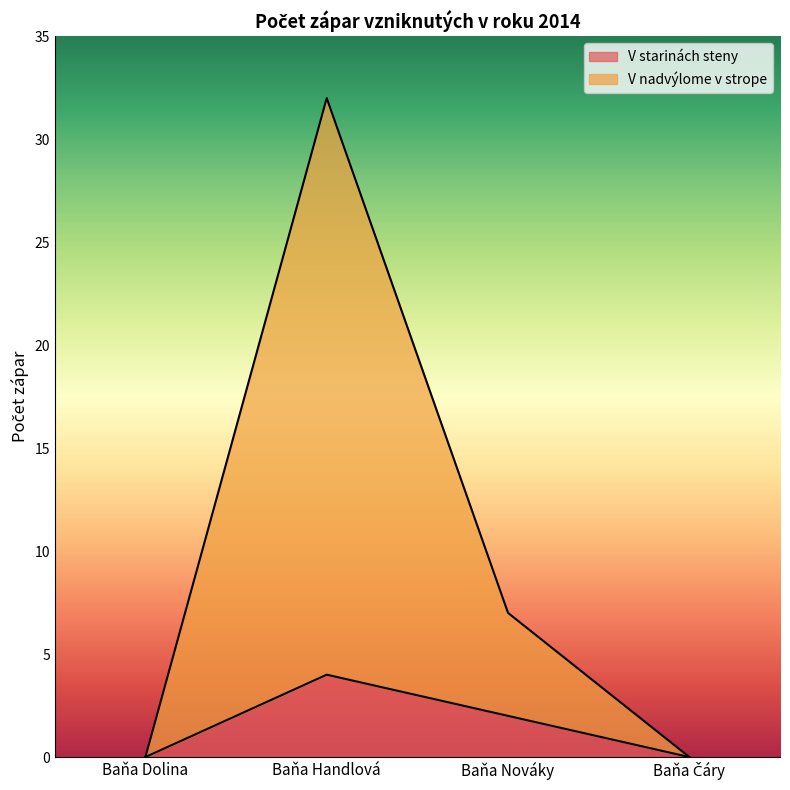

At which label does V starinách steny first exceed 2?

Baňa Handlová